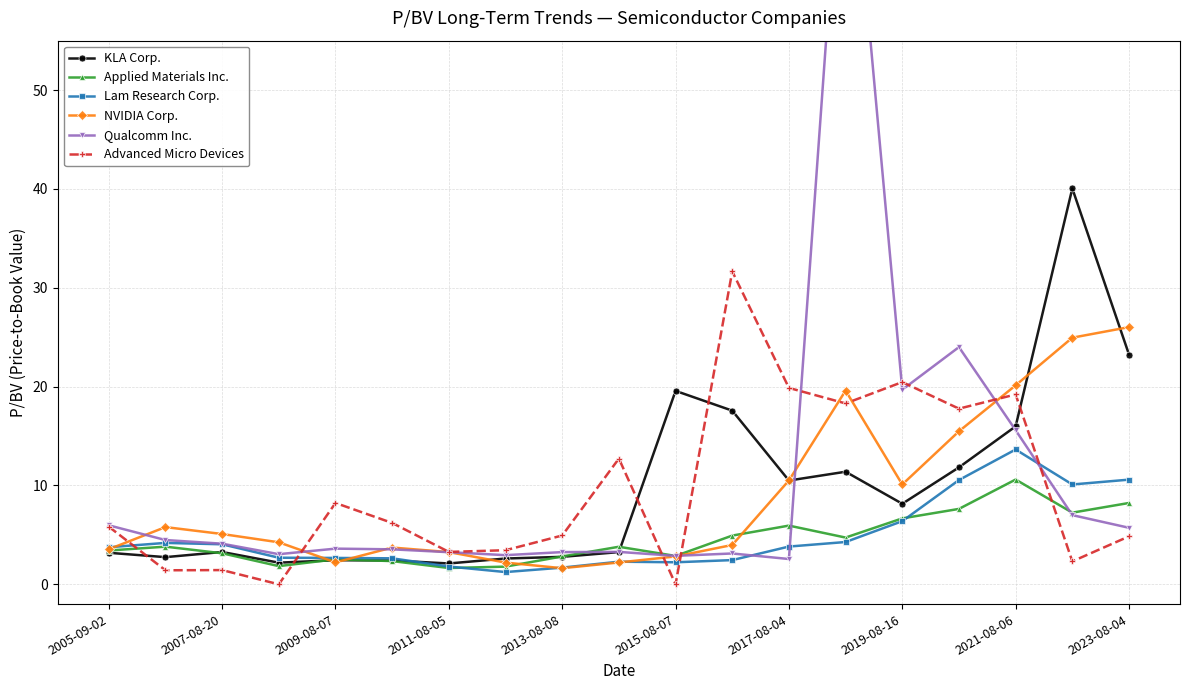

What are all the series names shown in the legend?

KLA Corp., Applied Materials Inc., Lam Research Corp., NVIDIA Corp., Qualcomm Inc., Advanced Micro Devices